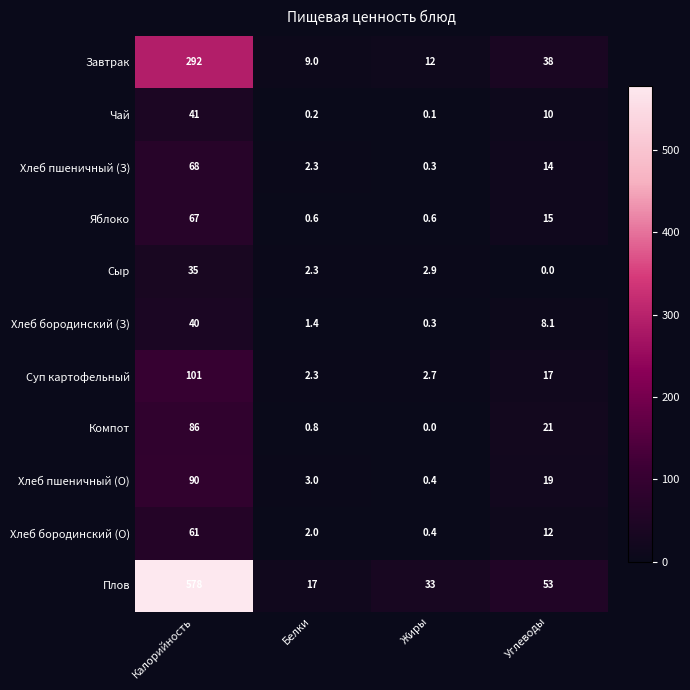

Which series has the largest total across all categories?

Плов